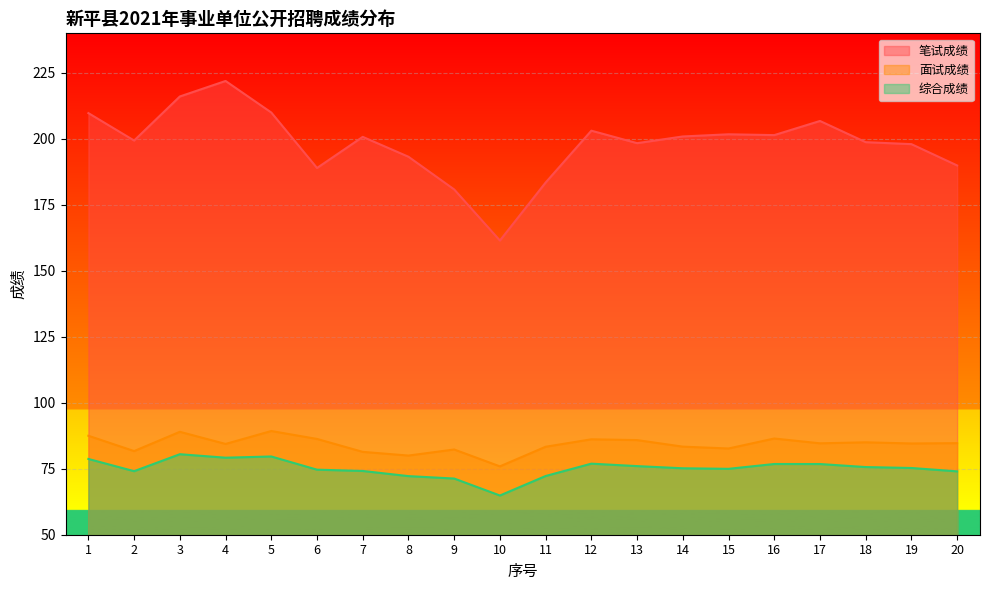

True or false: 笔试成绩 has more than 0 points higher than both neighbors.

True